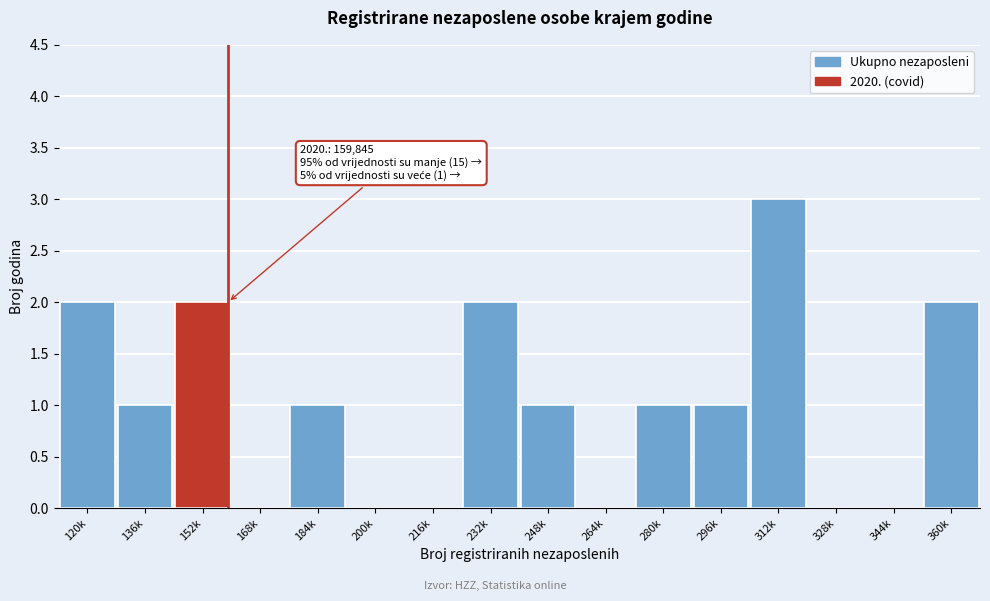

Reading left to right, extract all data points from this chart.

120k=2	136k=1	152k=2	168k=0	184k=1	200k=0	216k=0	232k=2	248k=1	264k=0	280k=1	296k=1	312k=3	328k=0	344k=0	360k=2